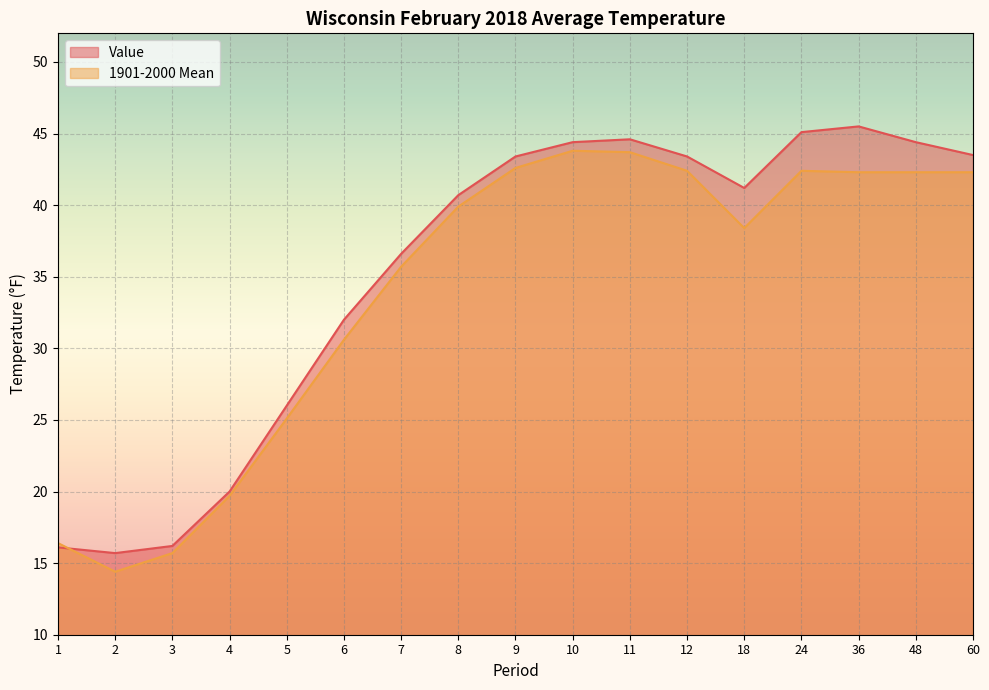

At which label is 1901-2000 Mean closest to 29?

6